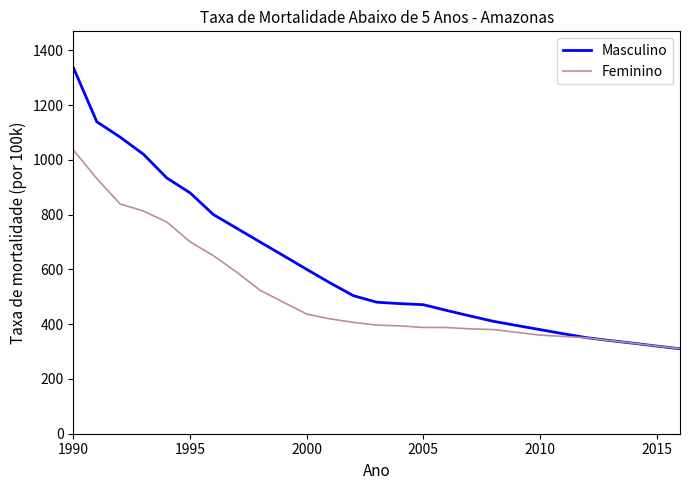

What are all the series names shown in the legend?

Masculino, Feminino